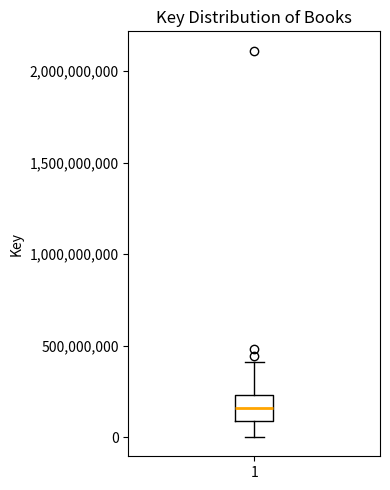

Transcribe this box plot: give where the median line is, the range the box spans, and where the two whiskers end, as read against the y-axis. The values are not printed on the chart, so give them approximately, as read against the axis.

median 150000000, box 100000000 to 250000000, whiskers 0 to 400000000